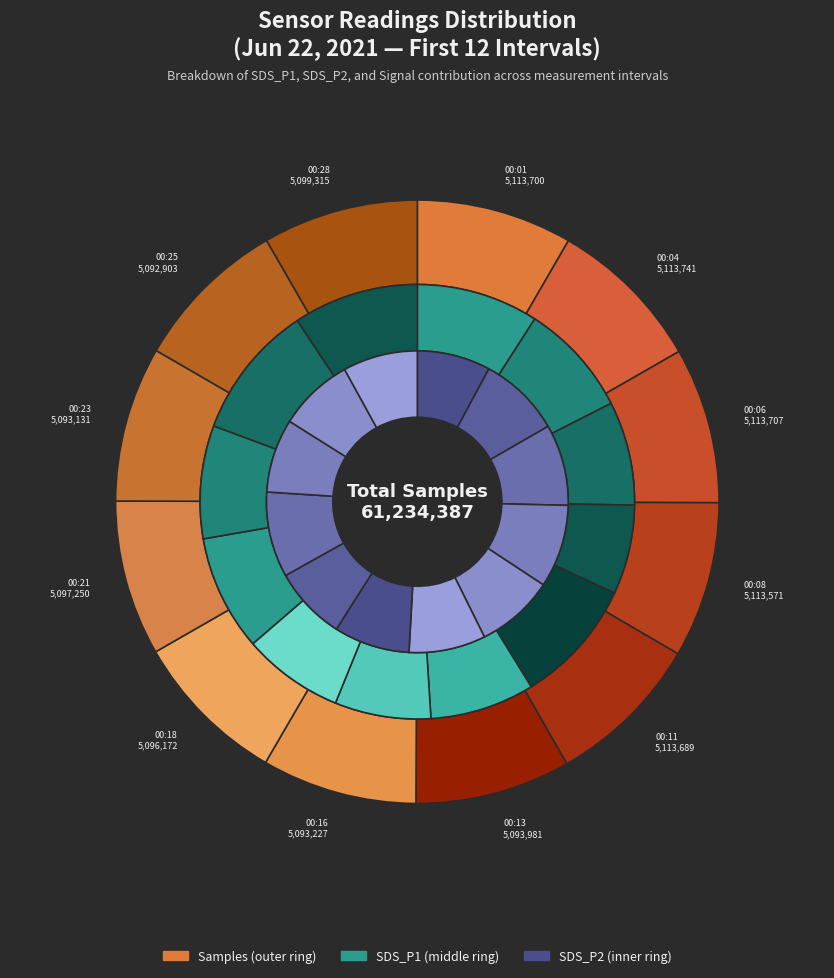

Approximately how many times larger is the value at 00:16 compared to 00:13?

1.0